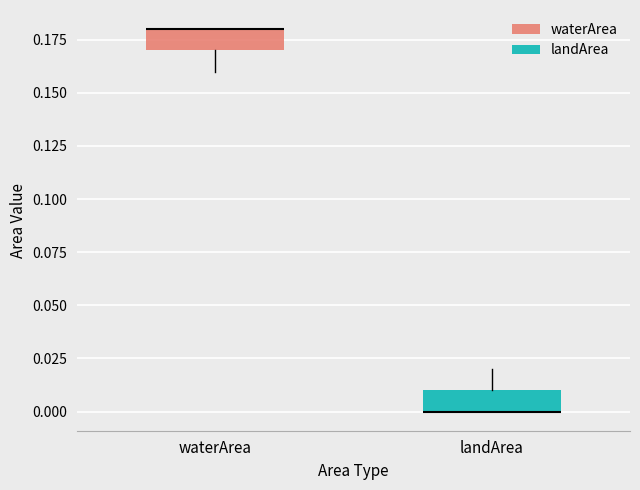

Reading left to right, read every box against the y-axis: the position of its median line, the range the box covers, and the ends of its whiskers. The values are not printed on the chart, so give them approximately, as read against the axis.

waterArea: median 0.18 (drawn on the box's upper edge), box 0.17 to 0.18, whiskers 0.16 to 0.18
landArea: median 0.00 (drawn on the box's lower edge), box 0.00 to 0.01, whiskers 0.00 to 0.02